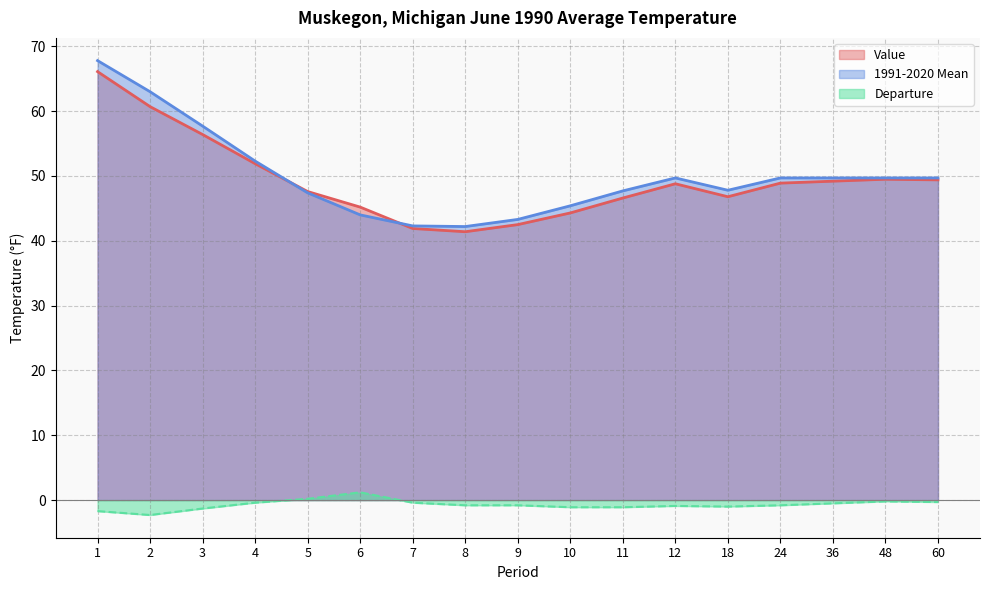

Is the value of Departure at 18 greater than the value of Value at 12?

No